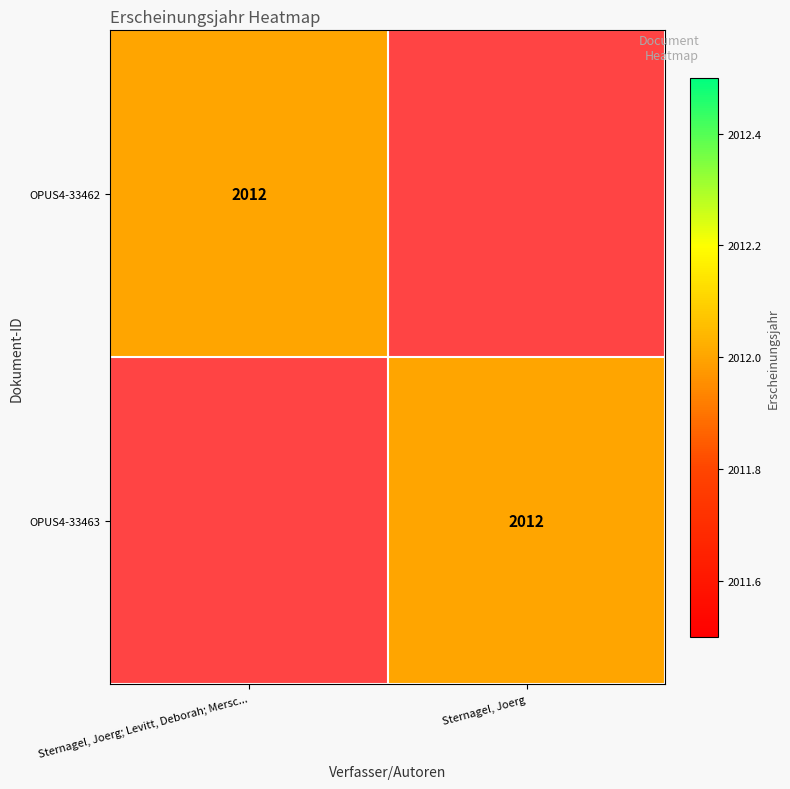

At which category is the sum across all series the highest?

Sternagel, Joerg; Levitt, Deborah; Mersc...